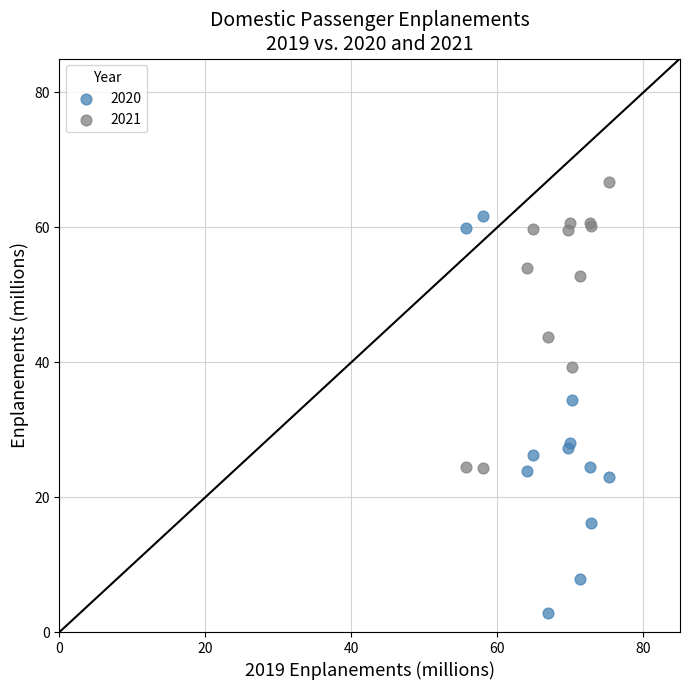

In the 2020 series, what Y value is closest to 32?

34.4